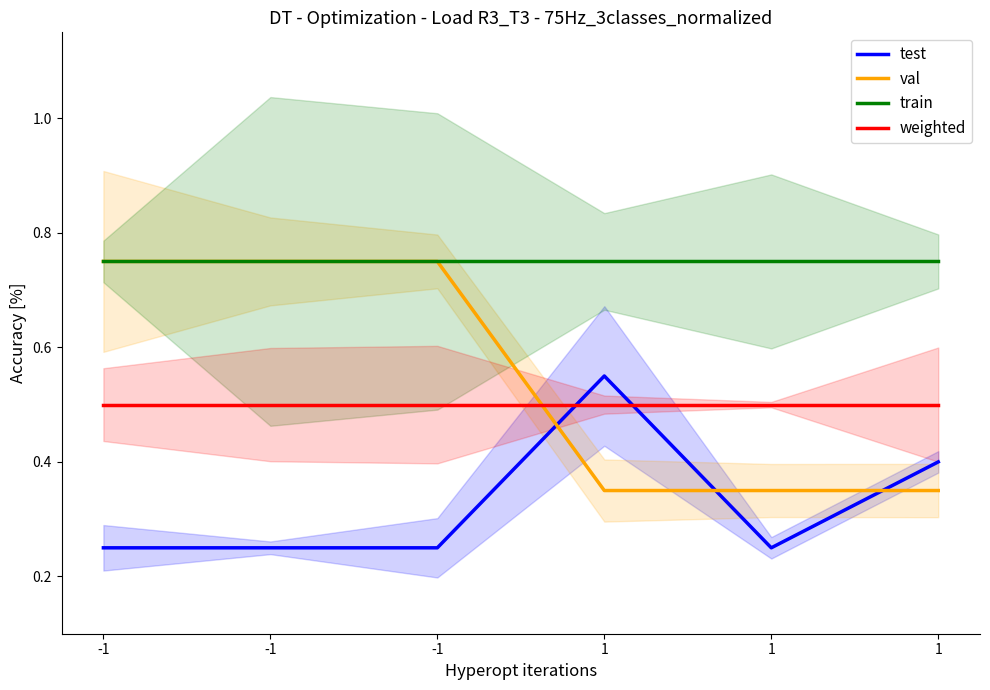

At how many categories does at least one series exceed 0?

6